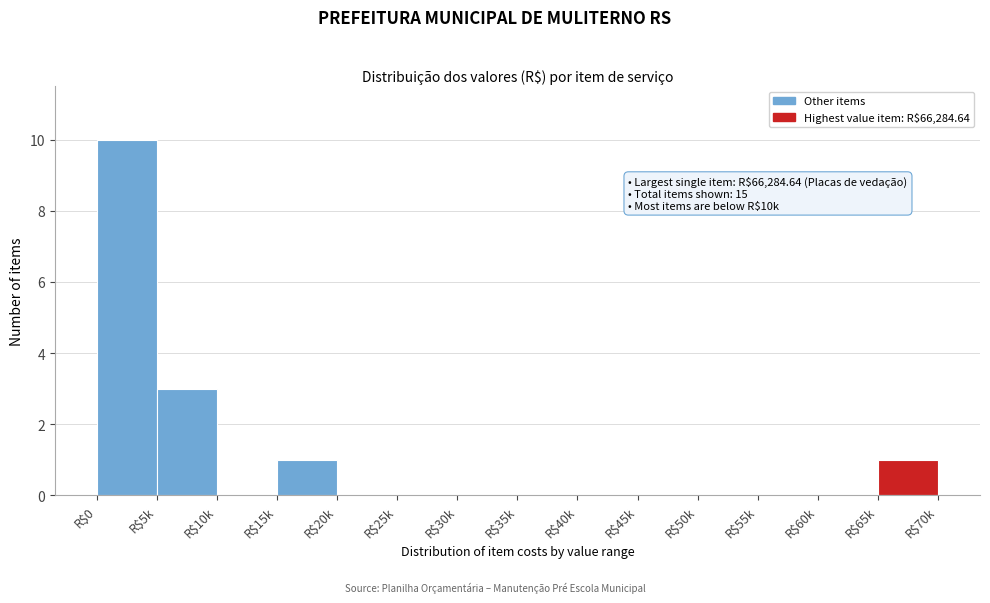

What is the sum of all values?

15